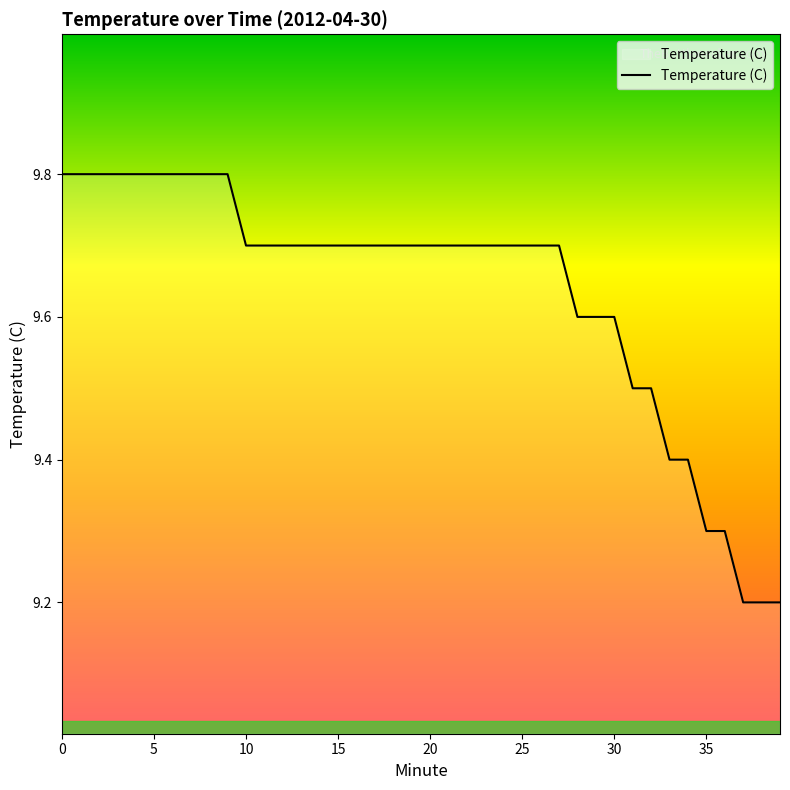

What is the greatest value displayed?

9.8